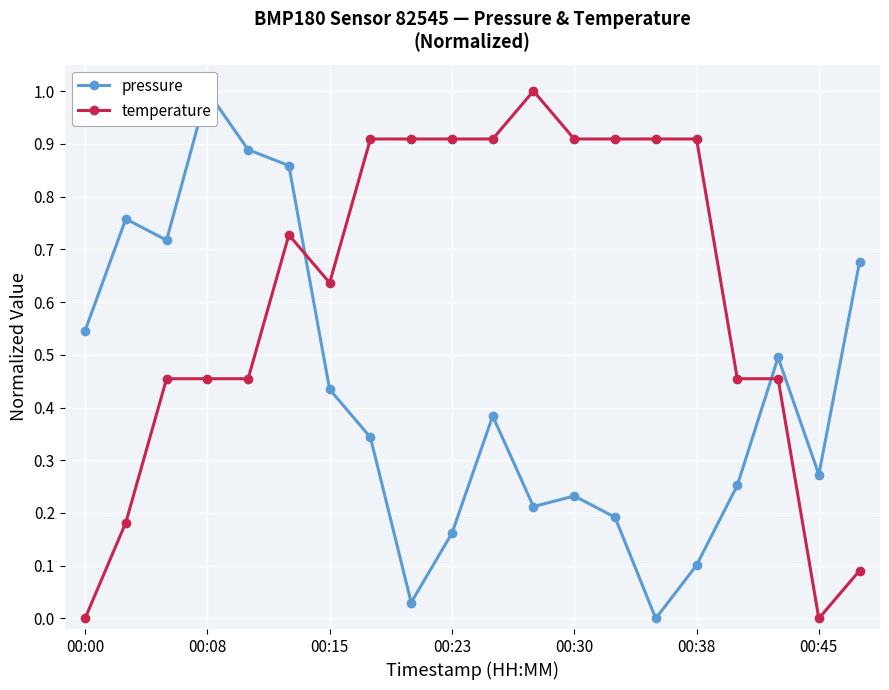

True or false: temperature has a value of 1.5 at 00:30.

False